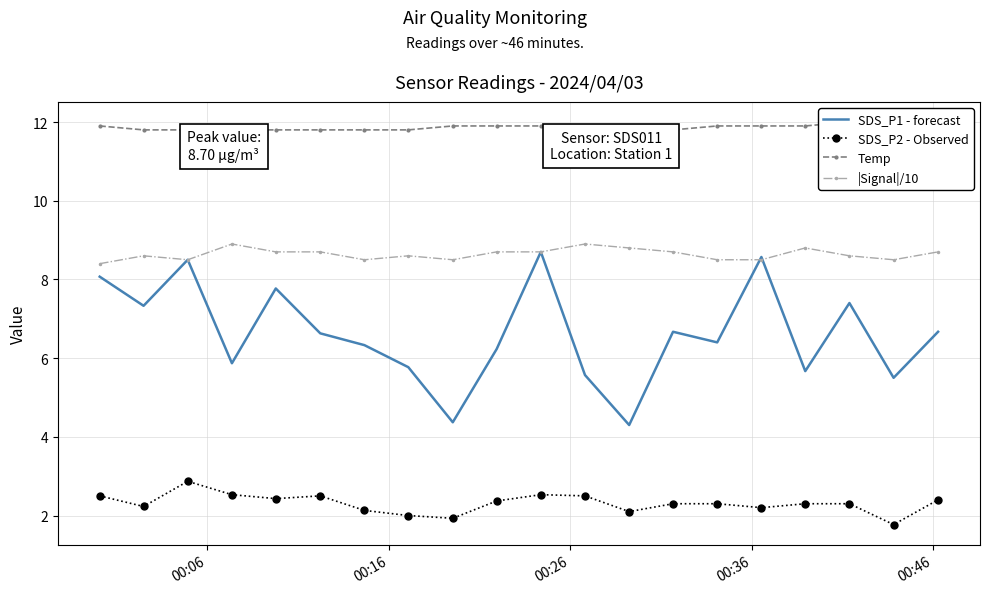

True or false: SDS_P2 - Observed and SDS_P1 - forecast intersect in this chart.

False